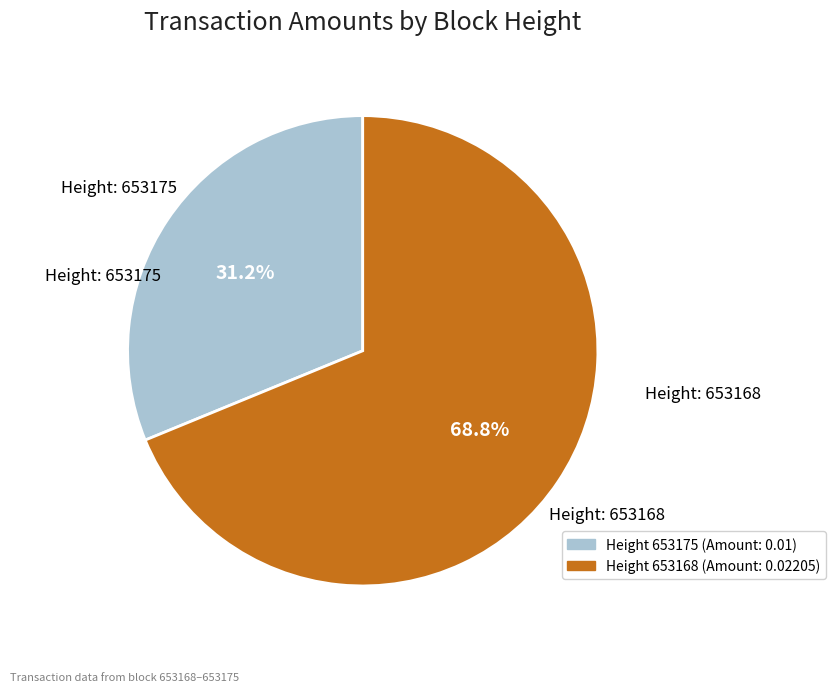

Does any single category account for the majority?

Yes